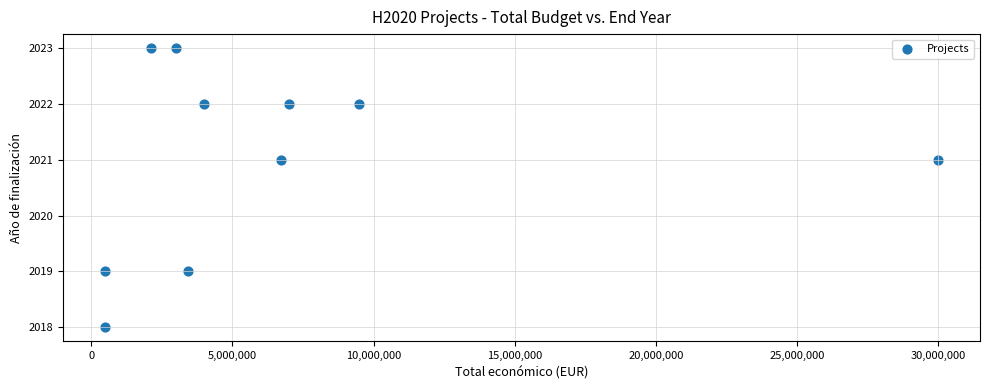

What is the average X value?

6675396